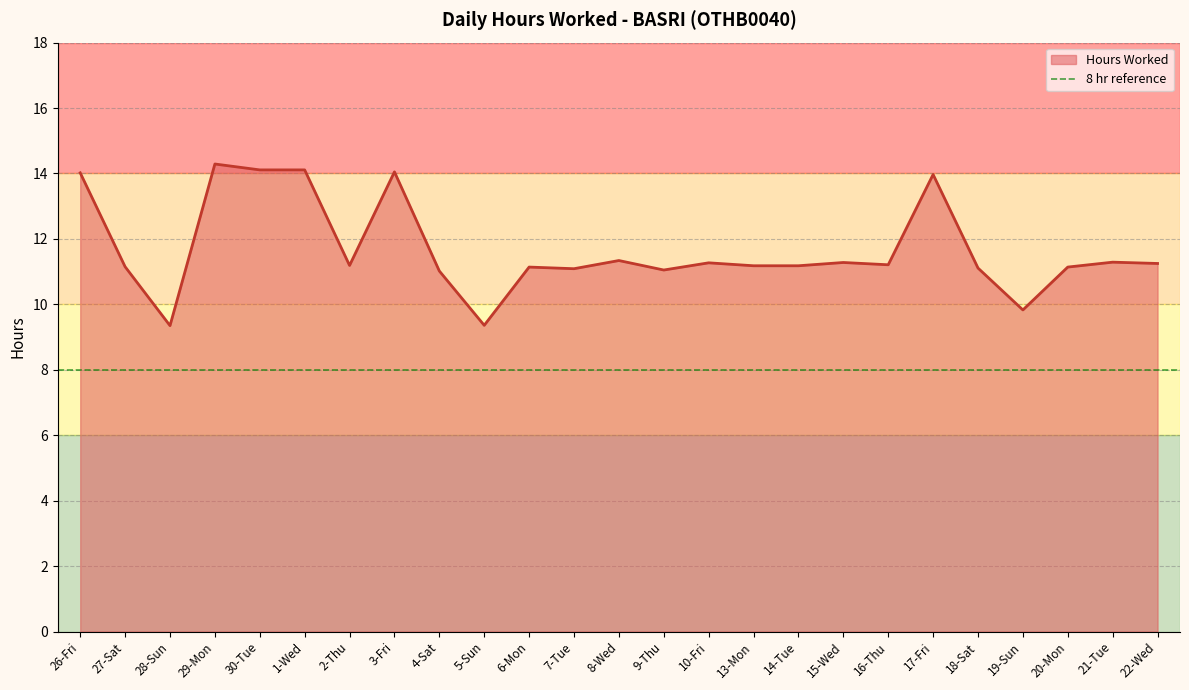

How many lines are shown in the chart?

1